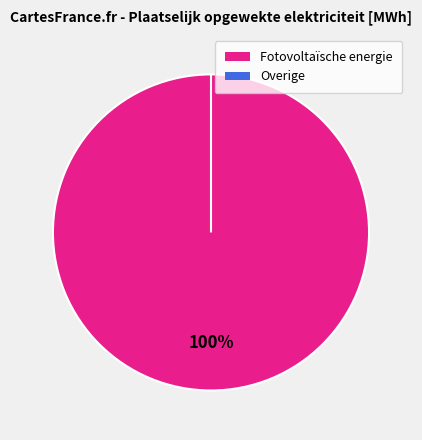

Which category accounts for the majority?

Fotovoltaïsche energie